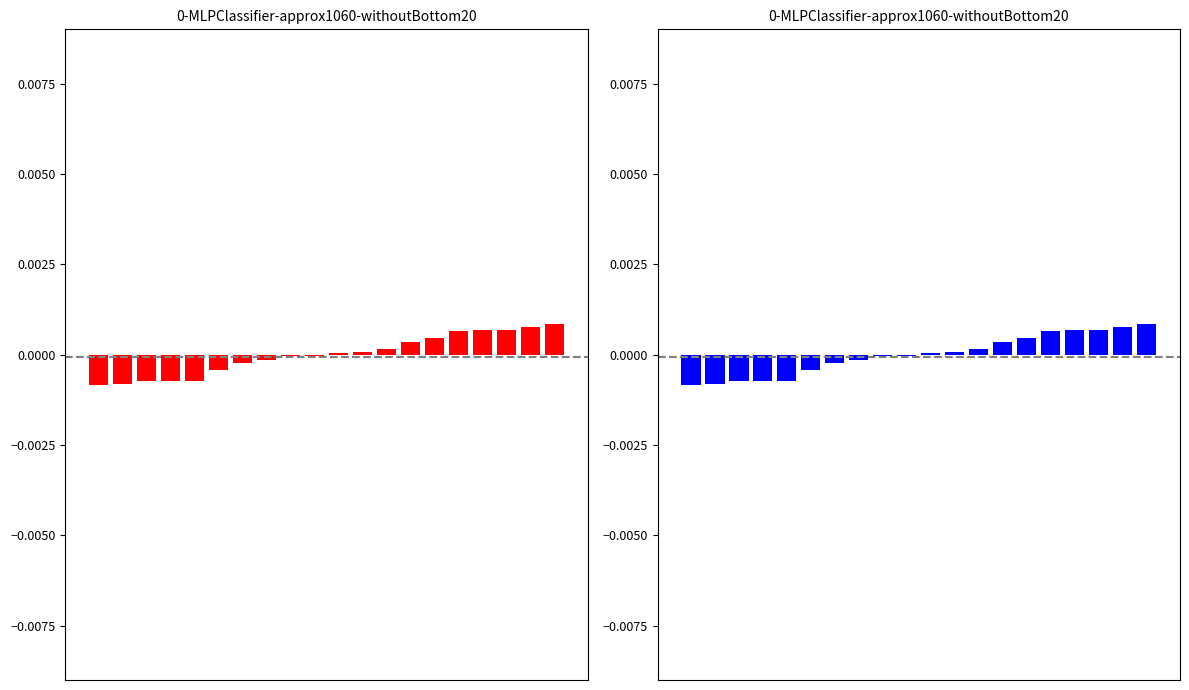

Is it true that the value at 3 is -0.0?

False